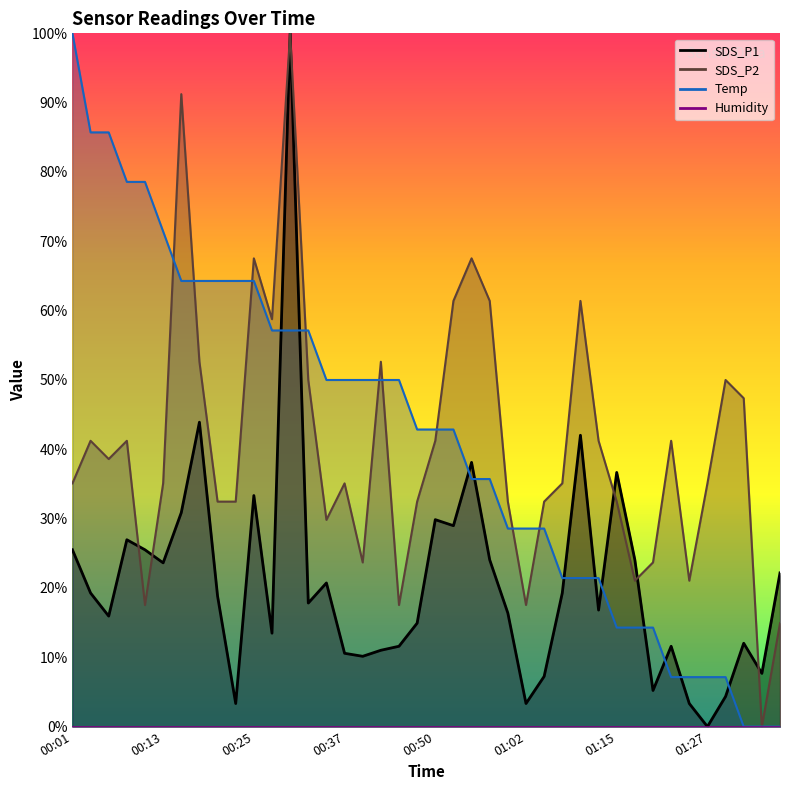

Reading left to right, extract all data points from this chart.

SDS_P1: 00:01=0.3	00:03=0.2	00:06=0.2	00:08=0.3	00:10=0.3	00:13=0.2	00:15=0.3	00:18=0.4	00:20=0.2	00:23=0.0	00:25=0.3	00:28=0.1	00:30=1.0	00:33=0.2	00:35=0.2	00:37=0.1	00:40=0.1	00:42=0.1	00:45=0.1	00:47=0.1	00:50=0.3	00:52=0.3	00:55=0.4	00:57=0.2	01:00=0.2	01:02=0.0	01:05=0.1	01:07=0.2	01:10=0.4	01:12=0.2	01:15=0.4	01:17=0.2	01:19=0.1	01:22=0.1	01:24=0.0	01:27=0.0	01:29=0.0	01:32=0.1	01:34=0.1	01:37=0.2
SDS_P2: 00:01=0.4	00:03=0.4	00:06=0.4	00:08=0.4	00:10=0.2	00:13=0.4	00:15=0.9	00:18=0.5	00:20=0.3	00:23=0.3	00:25=0.7	00:28=0.6	00:30=1.0	00:33=0.5	00:35=0.3	00:37=0.4	00:40=0.2	00:42=0.5	00:45=0.2	00:47=0.3	00:50=0.4	00:52=0.6	00:55=0.7	00:57=0.6	01:00=0.3	01:02=0.2	01:05=0.3	01:07=0.4	01:10=0.6	01:12=0.4	01:15=0.3	01:17=0.2	01:19=0.2	01:22=0.4	01:24=0.2	01:27=0.4	01:29=0.5	01:32=0.5	01:34=0.0	01:37=0.1
Temp: 00:01=1.0	00:03=0.9	00:06=0.9	00:08=0.8	00:10=0.8	00:13=0.7	00:15=0.6	00:18=0.6	00:20=0.6	00:23=0.6	00:25=0.6	00:28=0.6	00:30=0.6	00:33=0.6	00:35=0.5	00:37=0.5	00:40=0.5	00:42=0.5	00:45=0.5	00:47=0.4	00:50=0.4	00:52=0.4	00:55=0.4	00:57=0.4	01:00=0.3	01:02=0.3	01:05=0.3	01:07=0.2	01:10=0.2	01:12=0.2	01:15=0.1	01:17=0.1	01:19=0.1	01:22=0.1	01:24=0.1	01:27=0.1	01:29=0.1	01:32=0.0	01:34=0.0	01:37=0.0